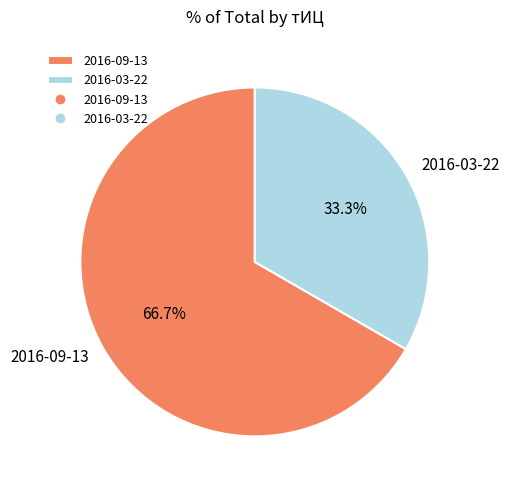

Is it true that 2016-03-22 is 33% of the pie?

True